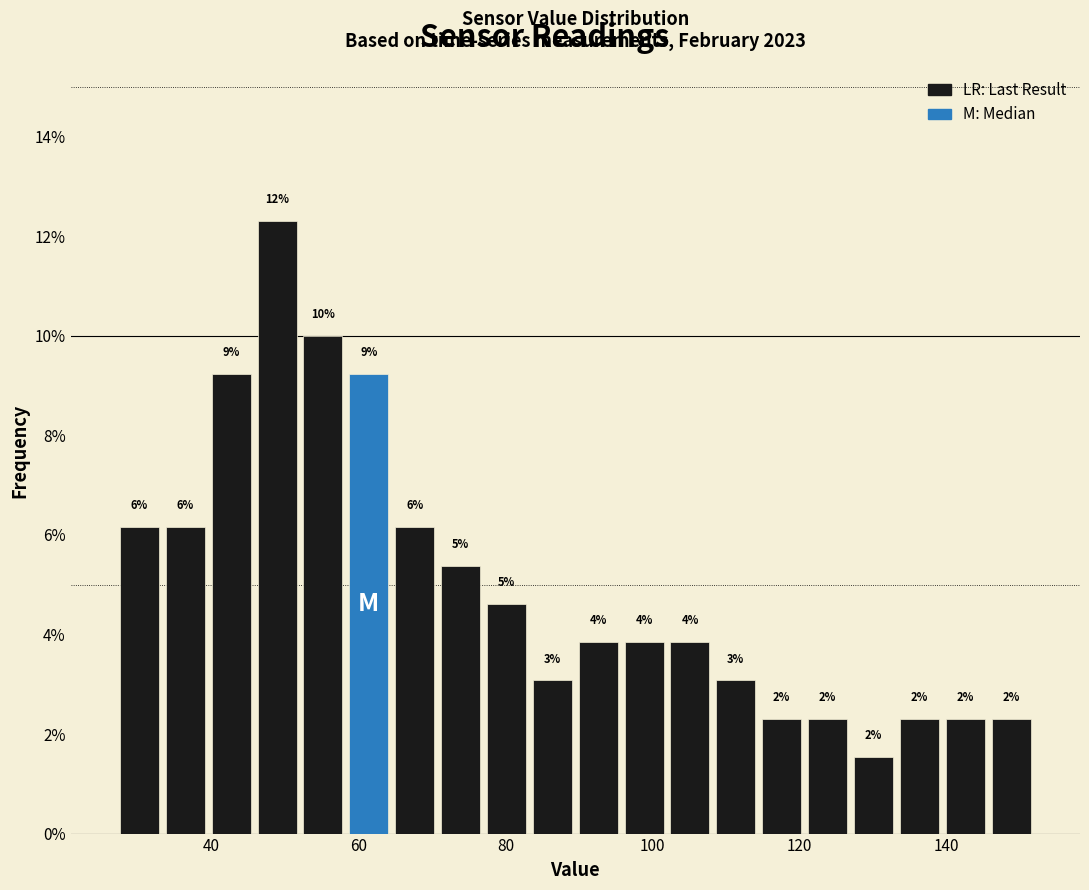

Read against the x-axis, roughly where is the centre of the tallest bar?

48